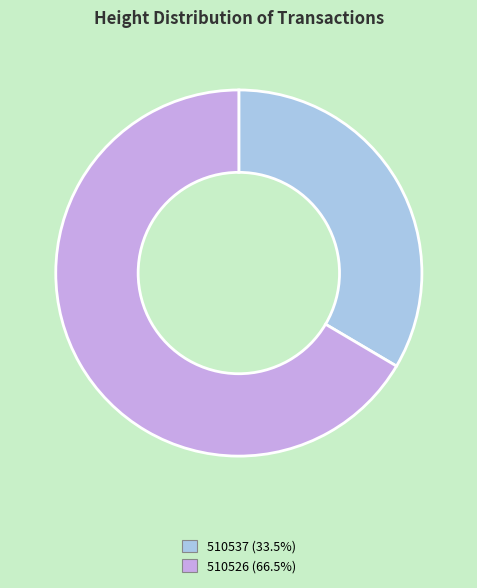

Is there a majority slice in this chart?

Yes